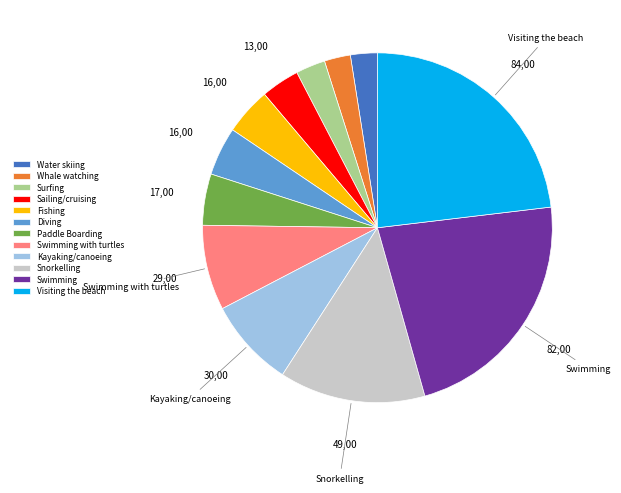

Approximately how many times larger is the value at Fishing compared to Kayaking/canoeing?

0.5